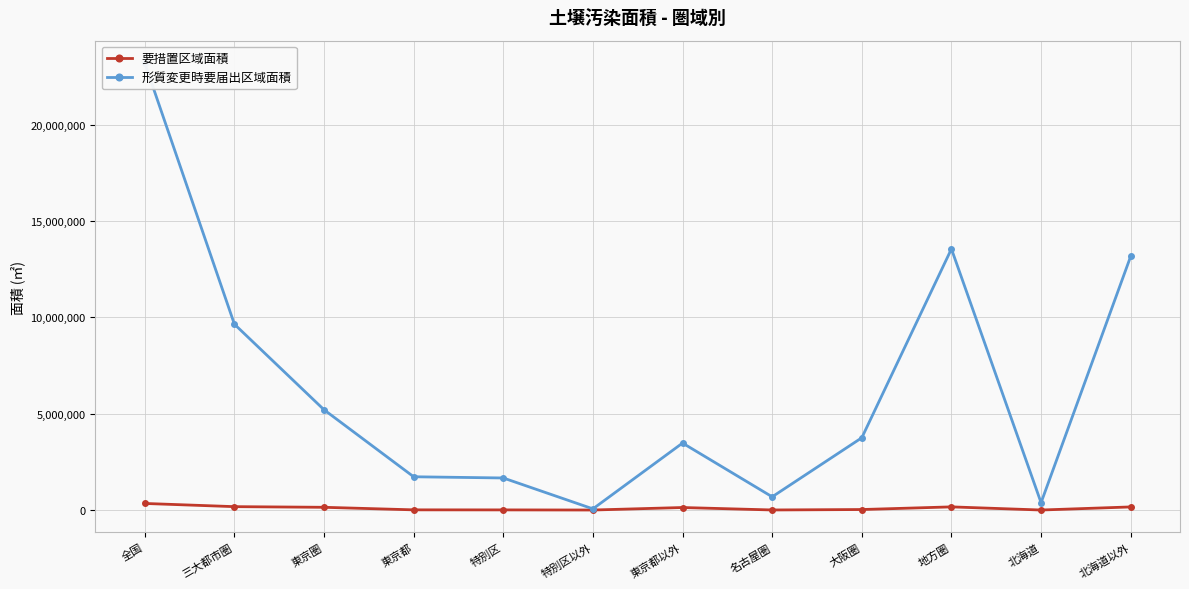

What is the sum of the 要措置区域面積 values at 特別区 and 名古屋圏?

14380.4